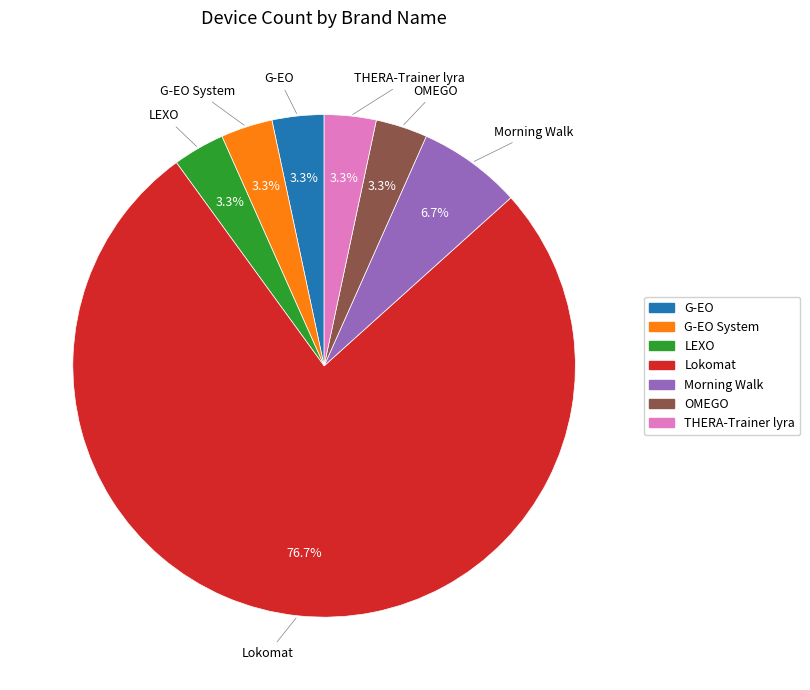

Combined, do OMEGO and Lokomat account for over 50%?

Yes